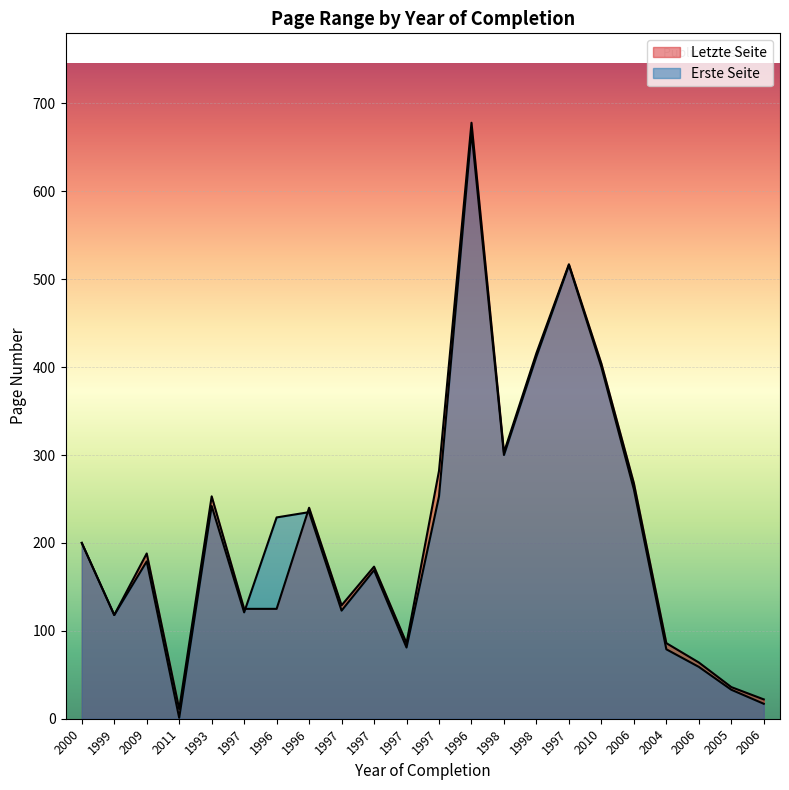

Which series has the widest spread of values?

Erste Seite